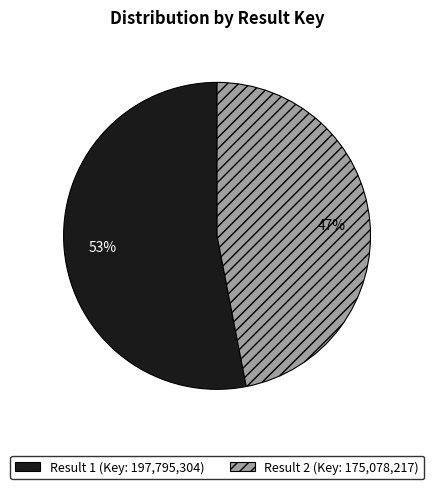

Does any single category account for the majority?

Yes